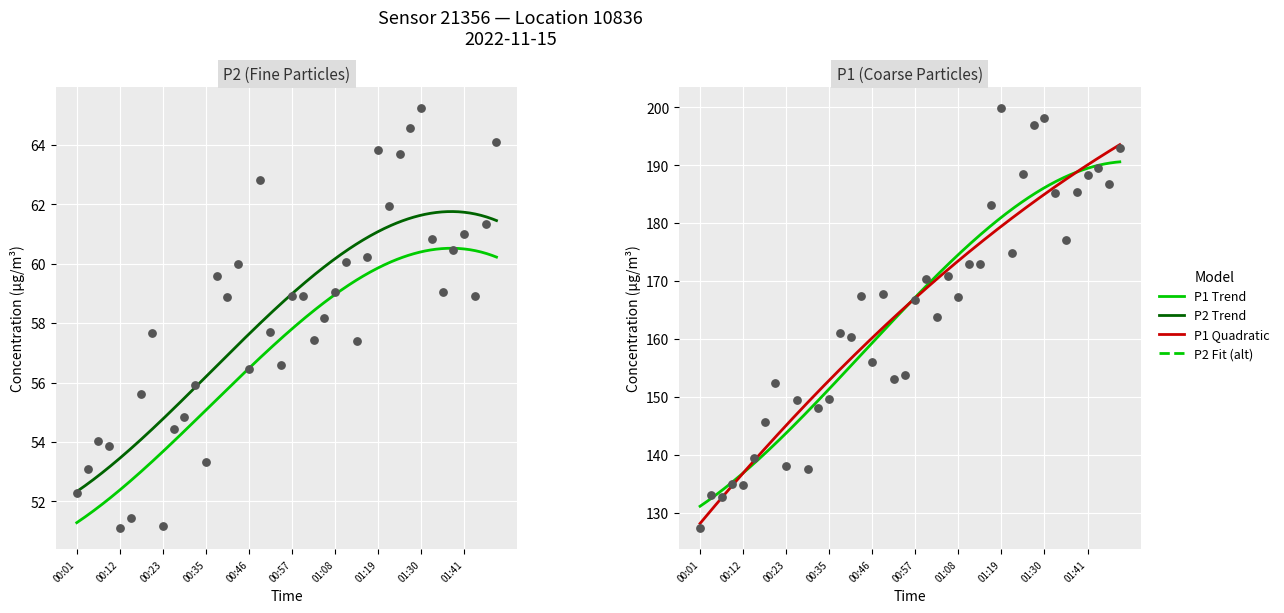

What is the total value across all series at 00:57?

225.6